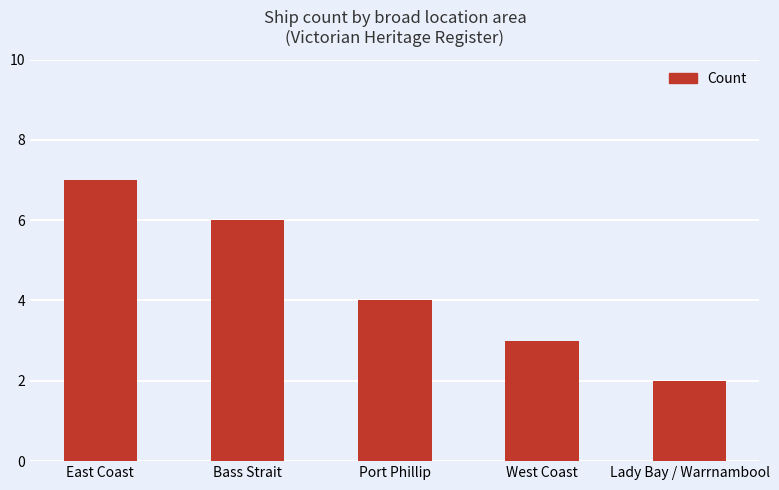

Reading left to right, transcribe all the data shown in this chart.

7	6	4	3	2